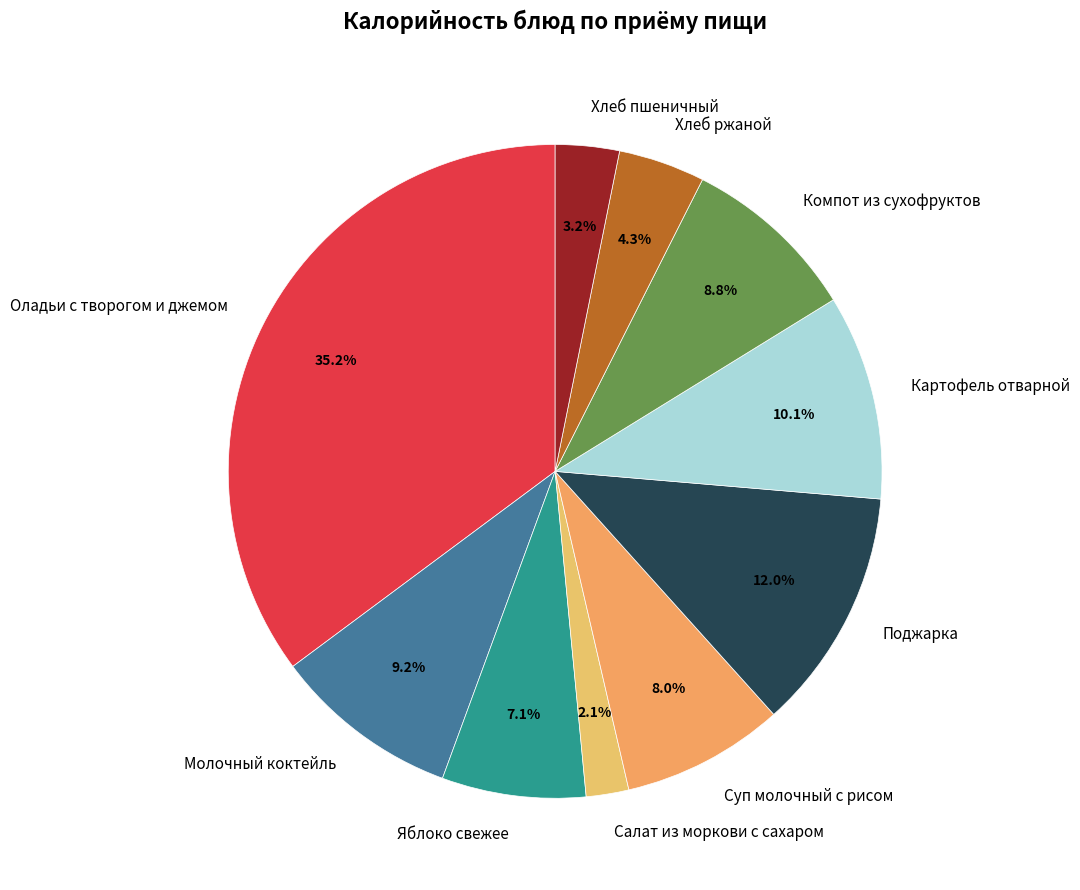

Which slice is the largest?

Оладьи с творогом и джемом